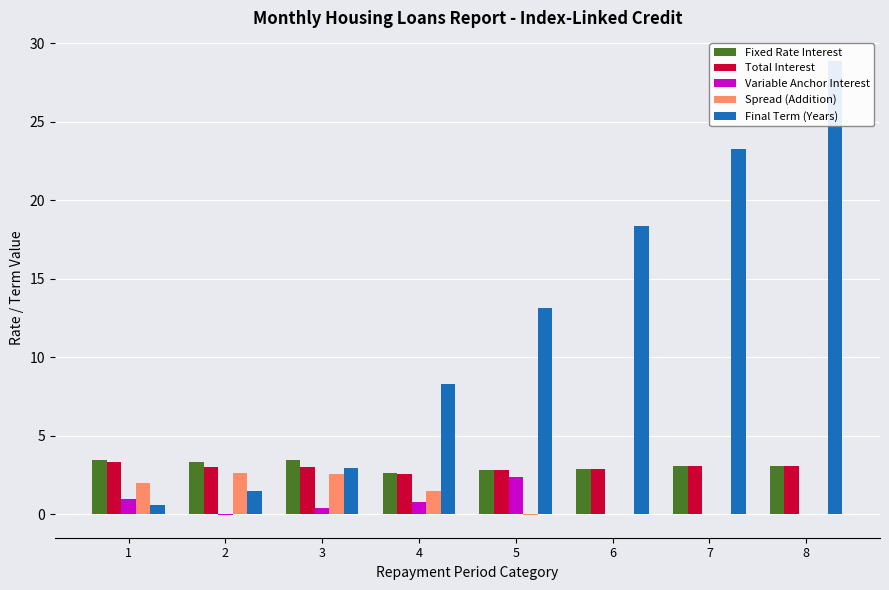

Which label corresponds to the smallest value in the chart?

5